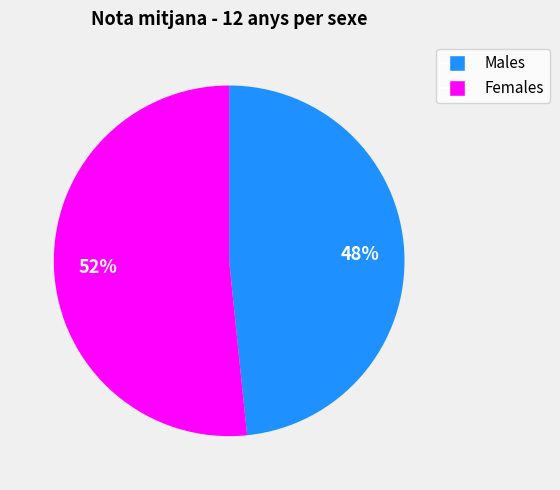

To the nearest percent, what is the average slice percentage?

50%